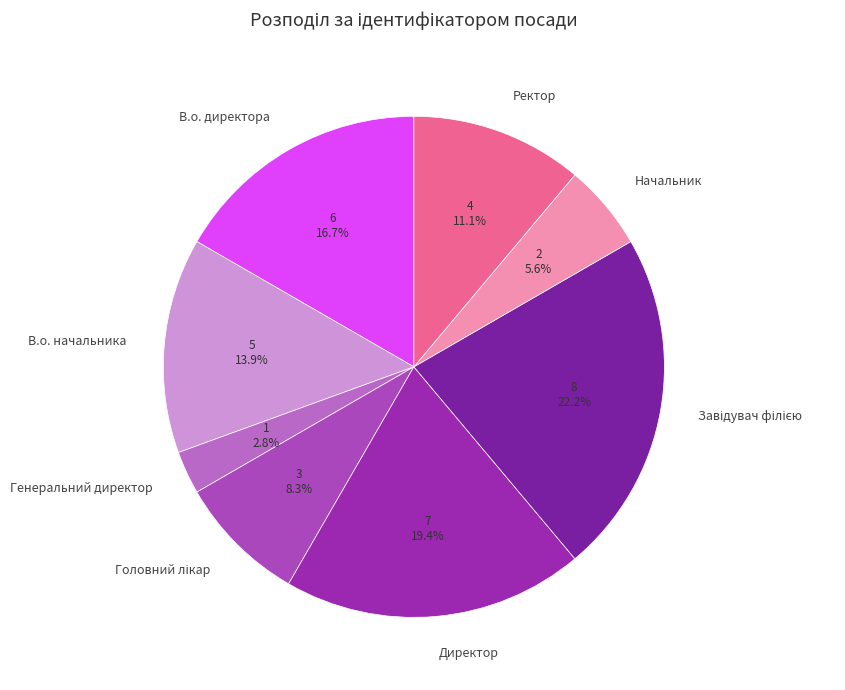

To the nearest percent, what is the difference between the largest and smallest slice percentages?

19%